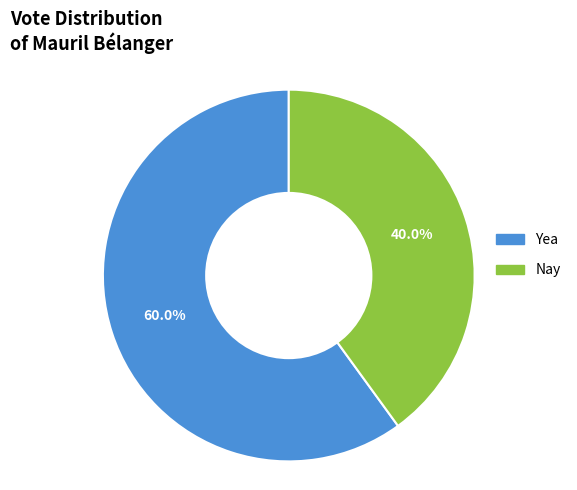

To the nearest percent, what portion does Nay represent?

40%